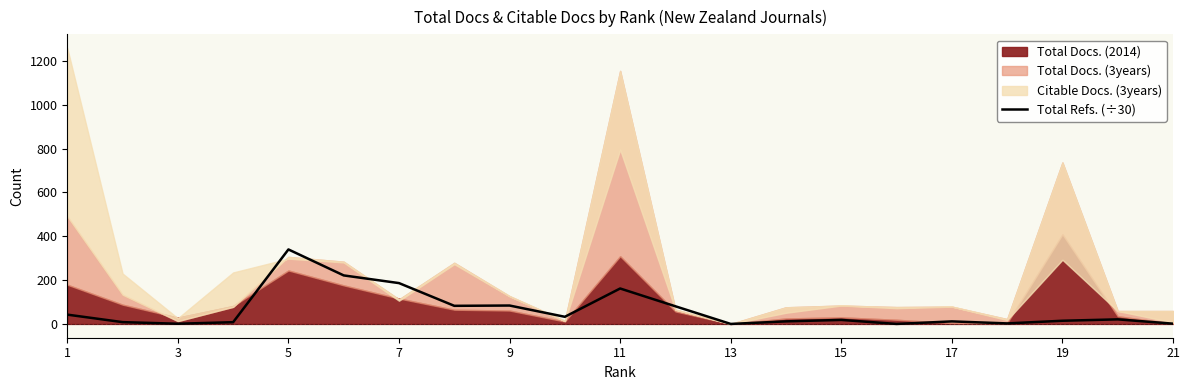

What is the average value?

63.3